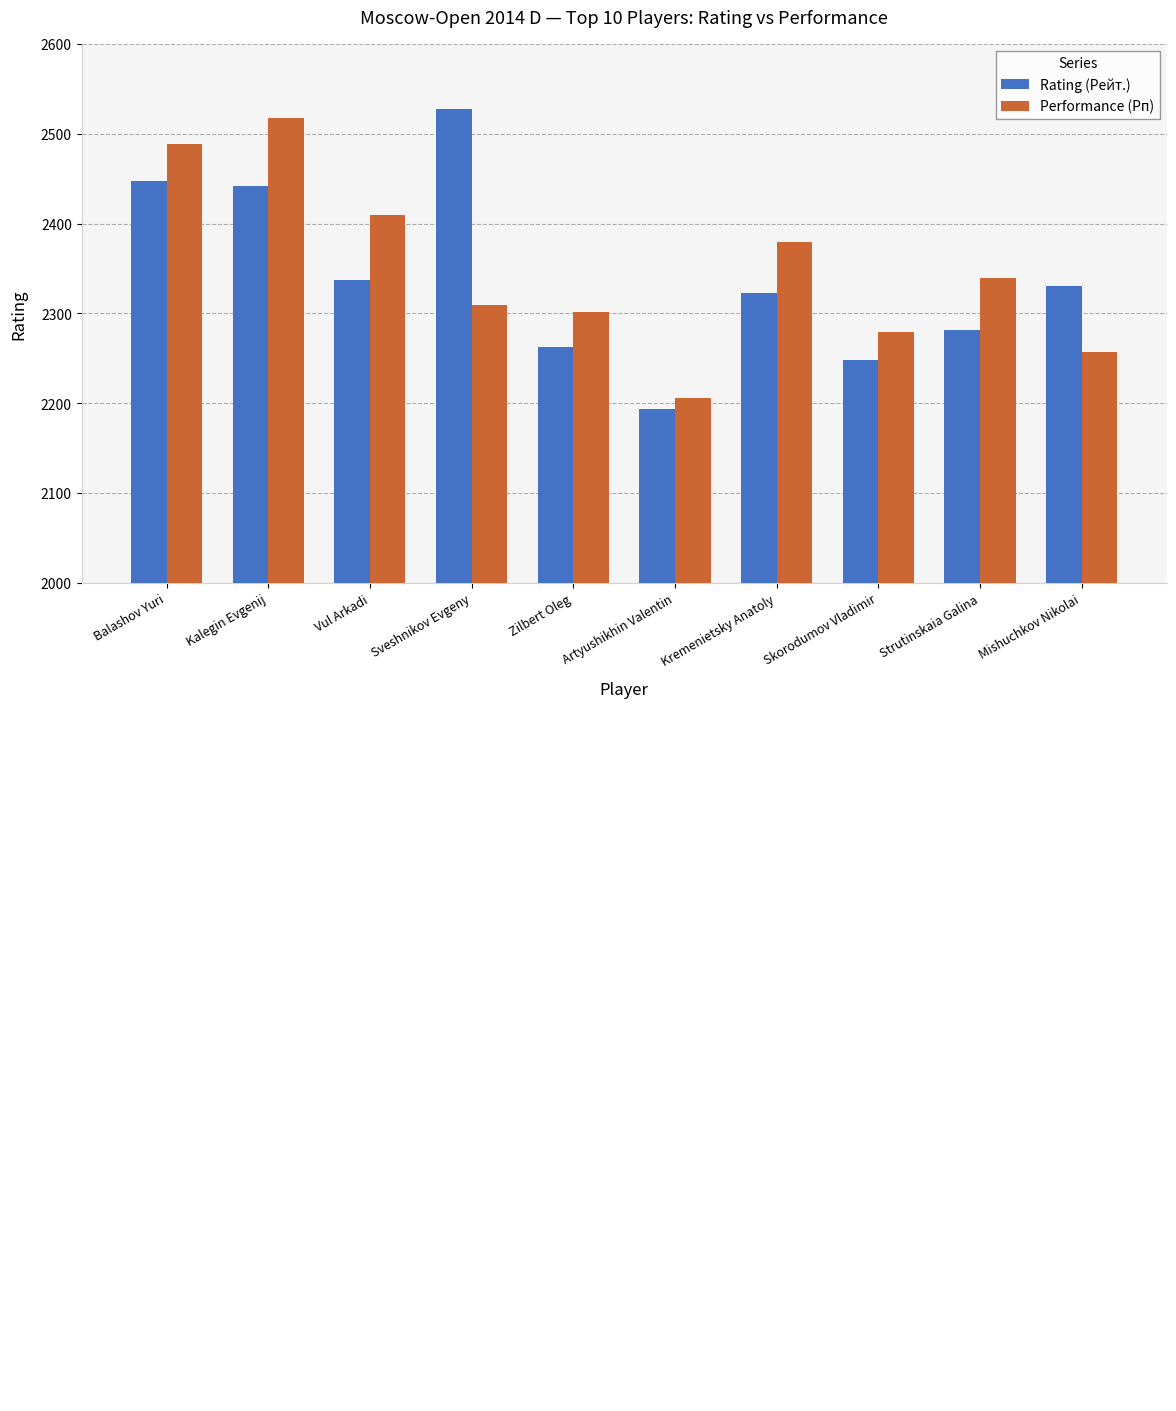

Which category has the highest value in the Rating (Рейт.) series?

Sveshnikov Evgeny